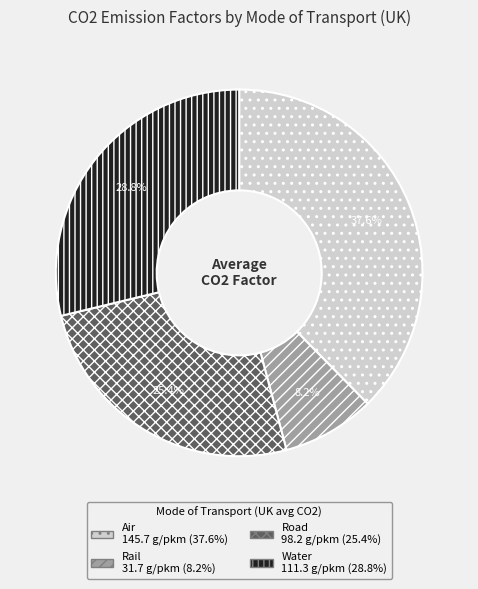

How many slices are in this pie chart?

4